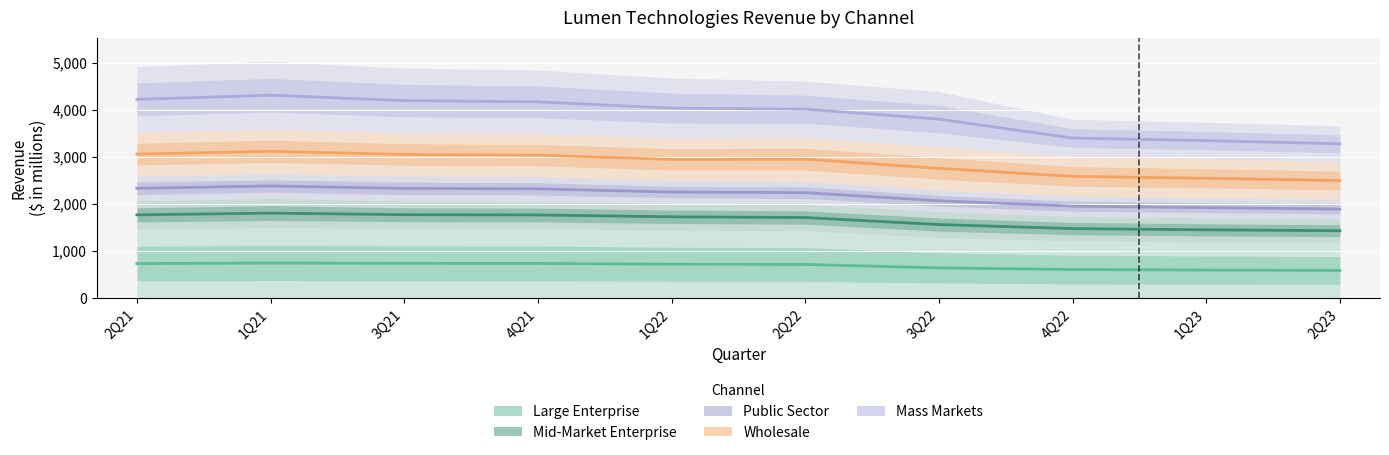

How many values in the Public Sector series are below 2254?

5